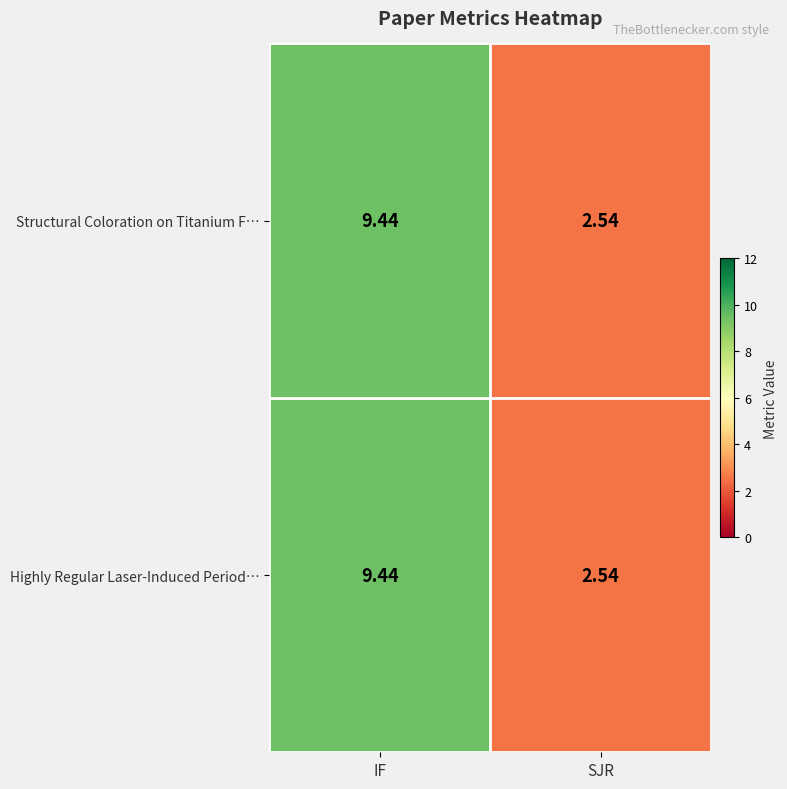

Where does the Structural Coloration on Titanium F… series first go above 9?

IF